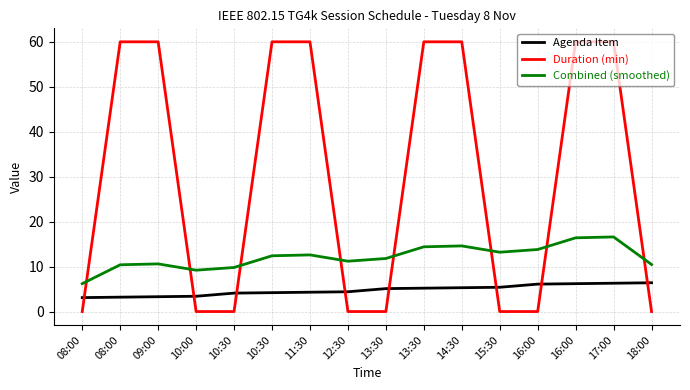

What is the approximate value of Combined (smoothed) at 09:00?

10.6